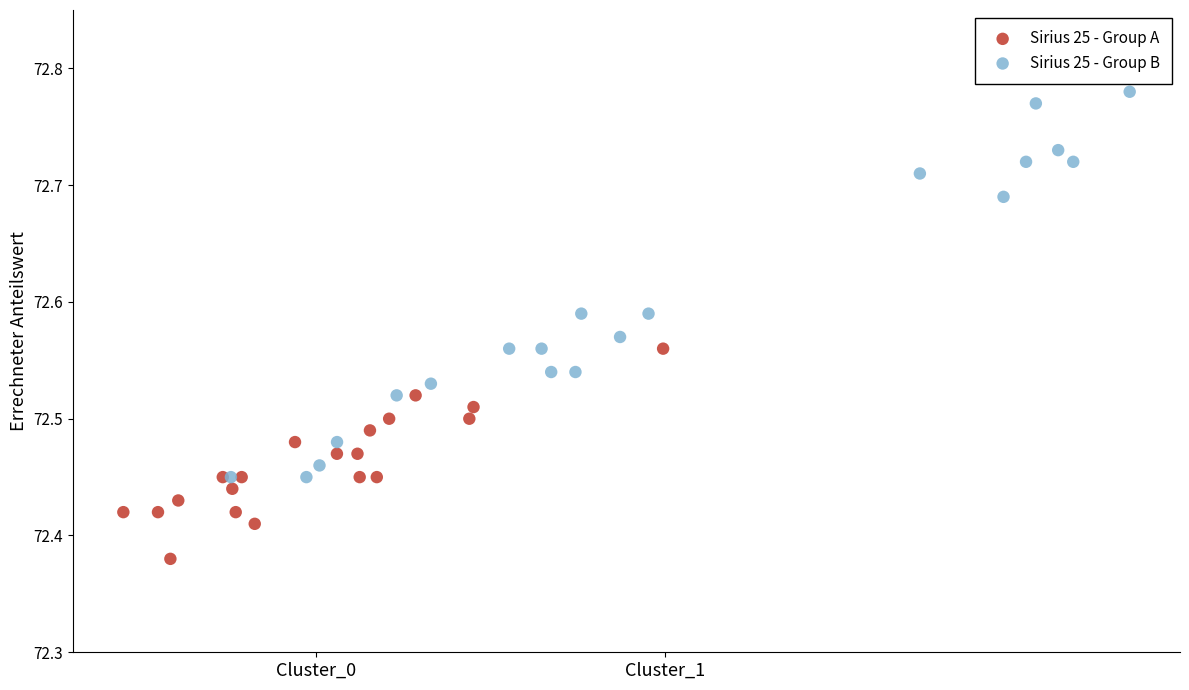

What are all the series names shown in the legend?

Sirius 25 - Group A, Sirius 25 - Group B